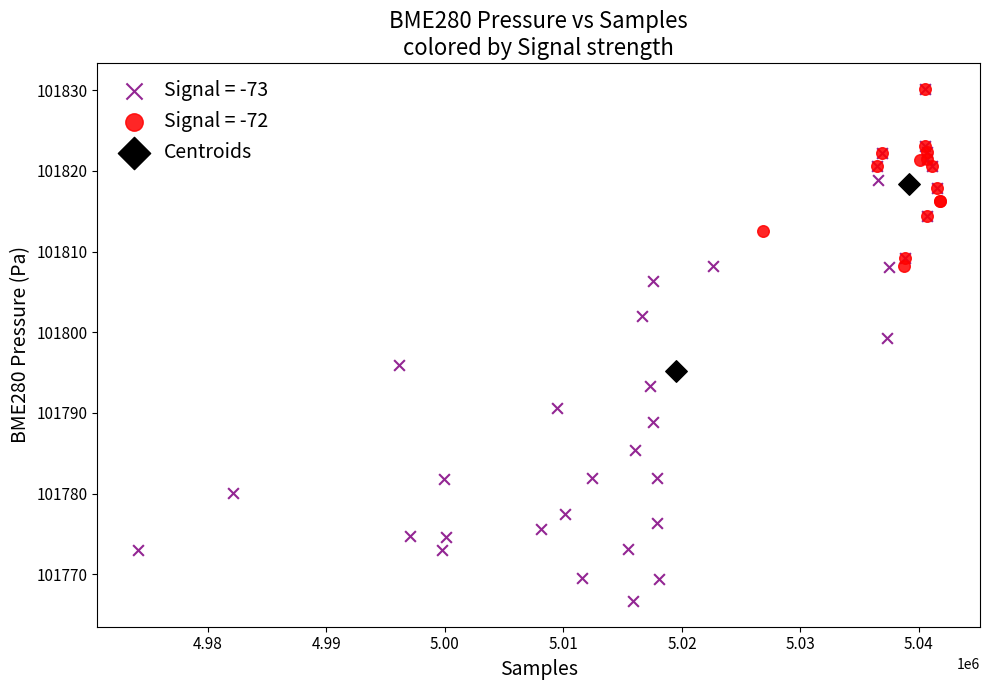

What are all the series names shown in the legend?

Signal = -73, Signal = -72, Centroids